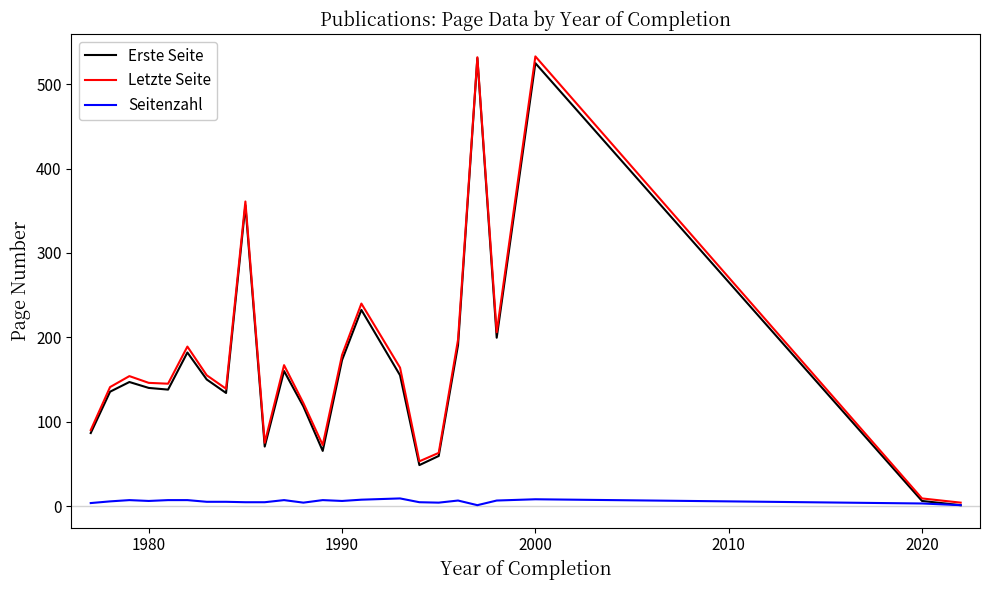

What is the maximum value shown in the chart?

533.0